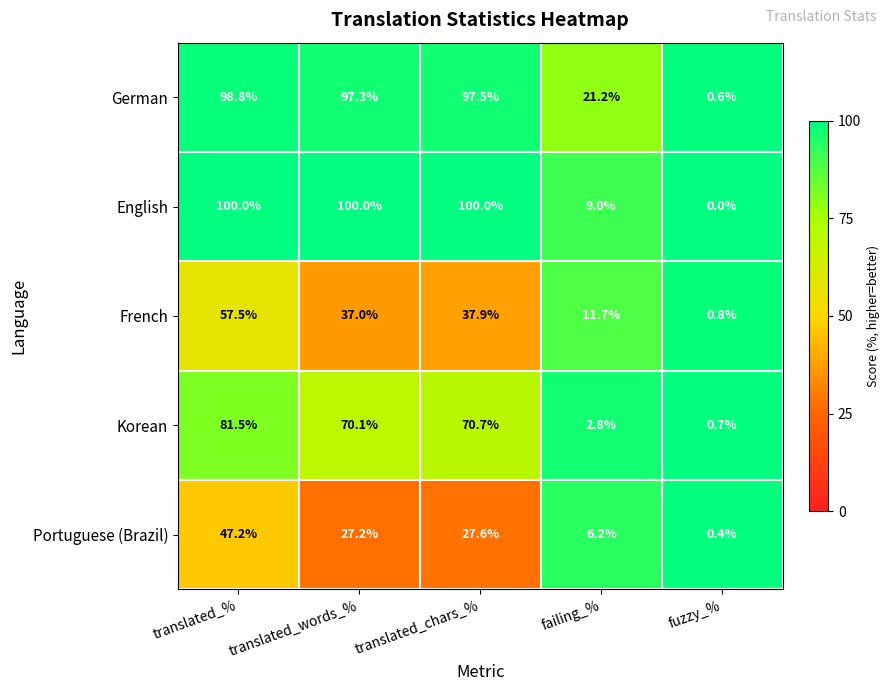

Which series has the largest total across all categories?

German